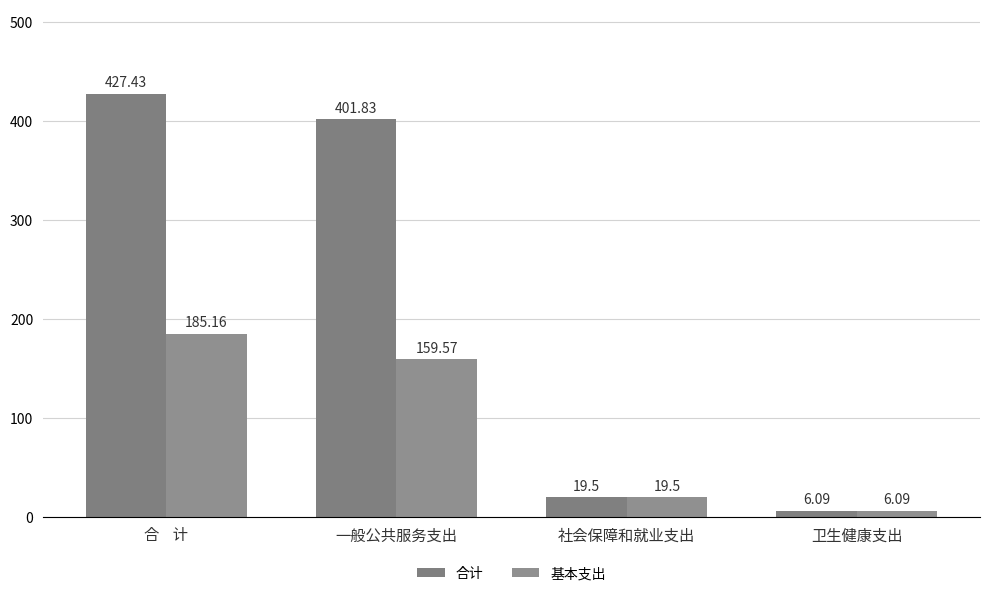

At which label is 基本支出 closest to 95?

一般公共服务支出